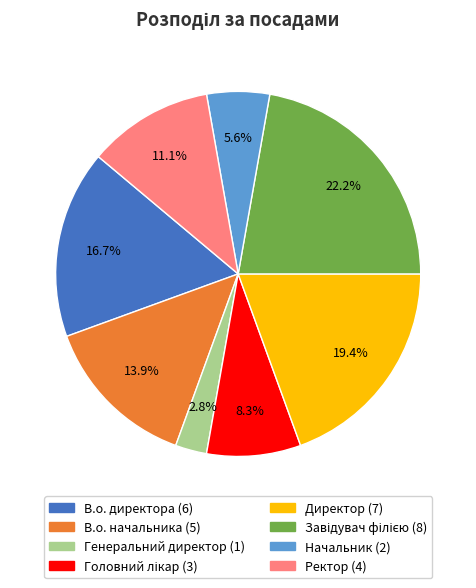

Is it true that Генеральний директор is 3% of the pie?

True